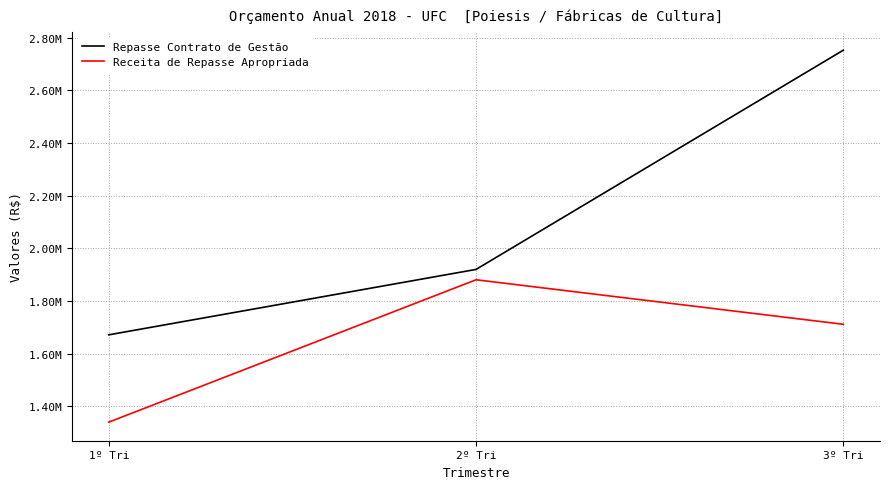

At which label does Receita de Repasse Apropriada reach its peak?

2º Tri